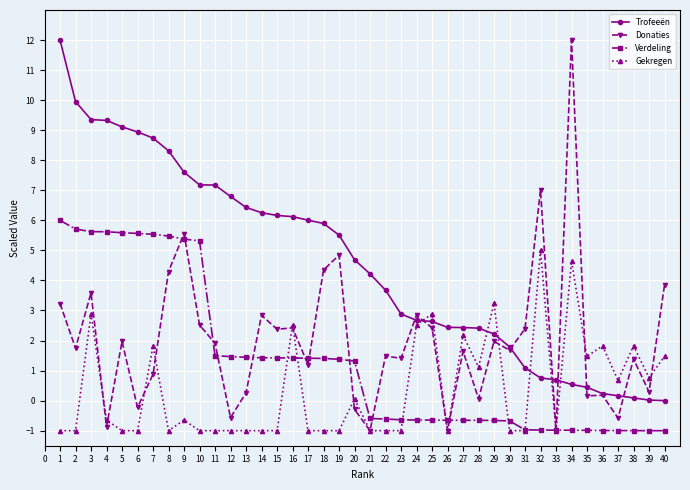

How many negative values does the Donaties series have?

8